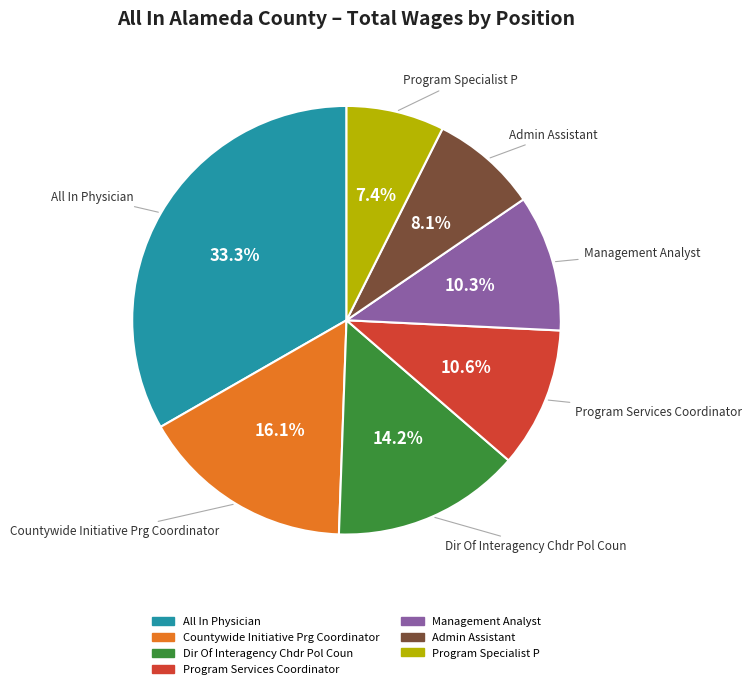

Combined, what portion of the pie is Management Analyst and Admin Assistant?

18.4%